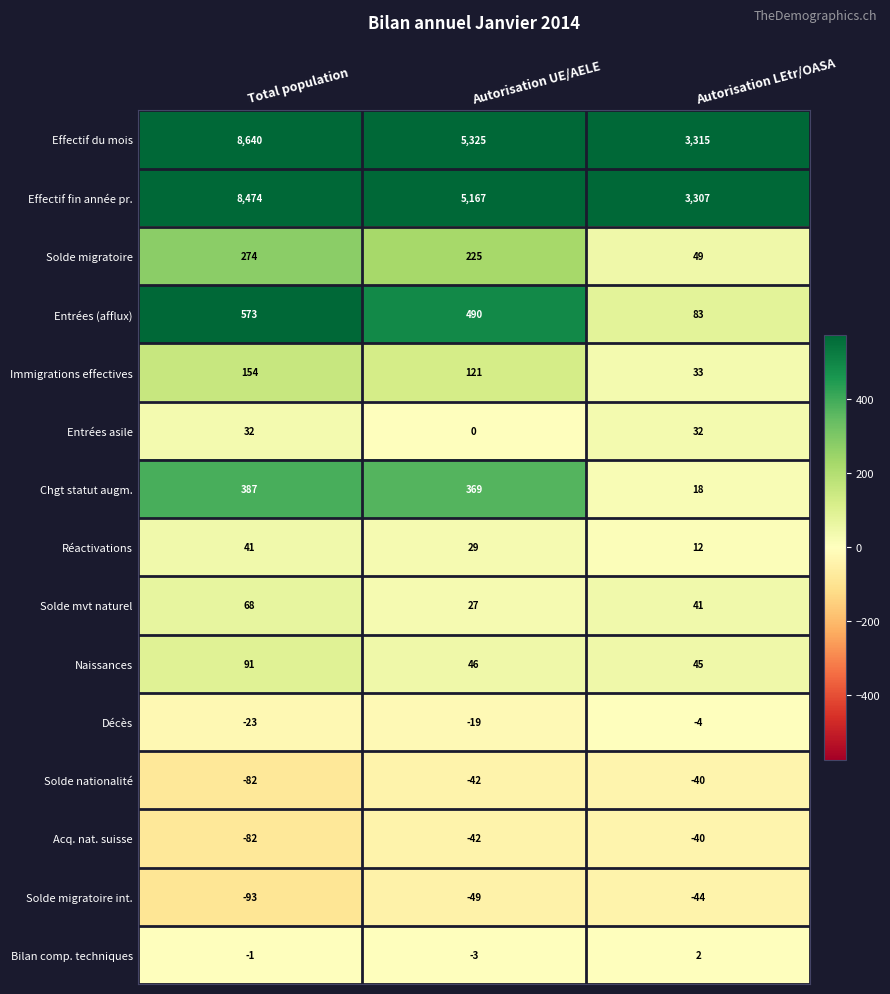

What is the total value across all series at Autorisation LEtr/OASA?

6809